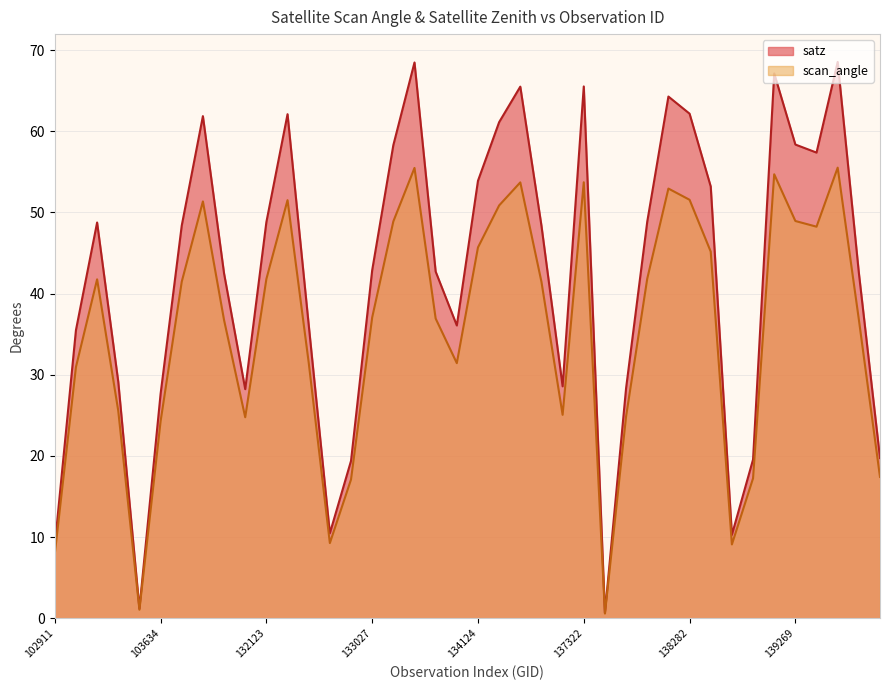

Rank the series by their average value, from lowest to highest.

scan_angle, satz